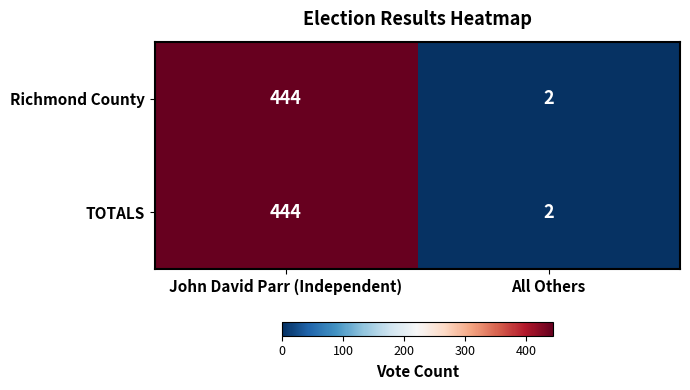

Rank the categories by TOTALS value from lowest to highest.

All Others, John David Parr (Independent)